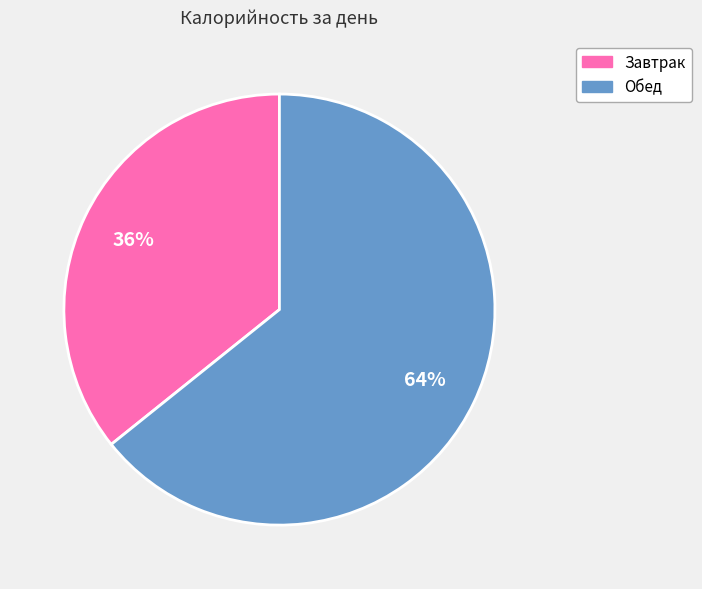

Do Завтрак and Обед together represent more than half of the pie?

Yes